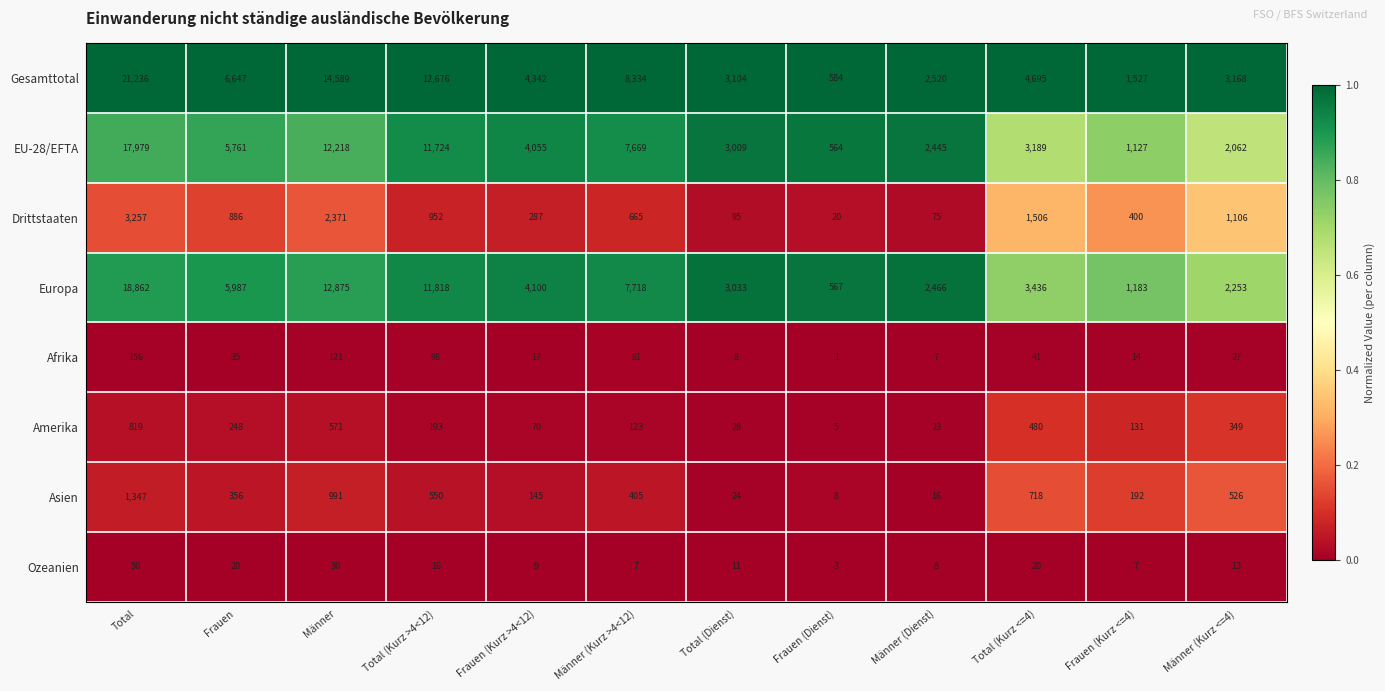

What is the total value across all series at Männer (Dienst)?

7560